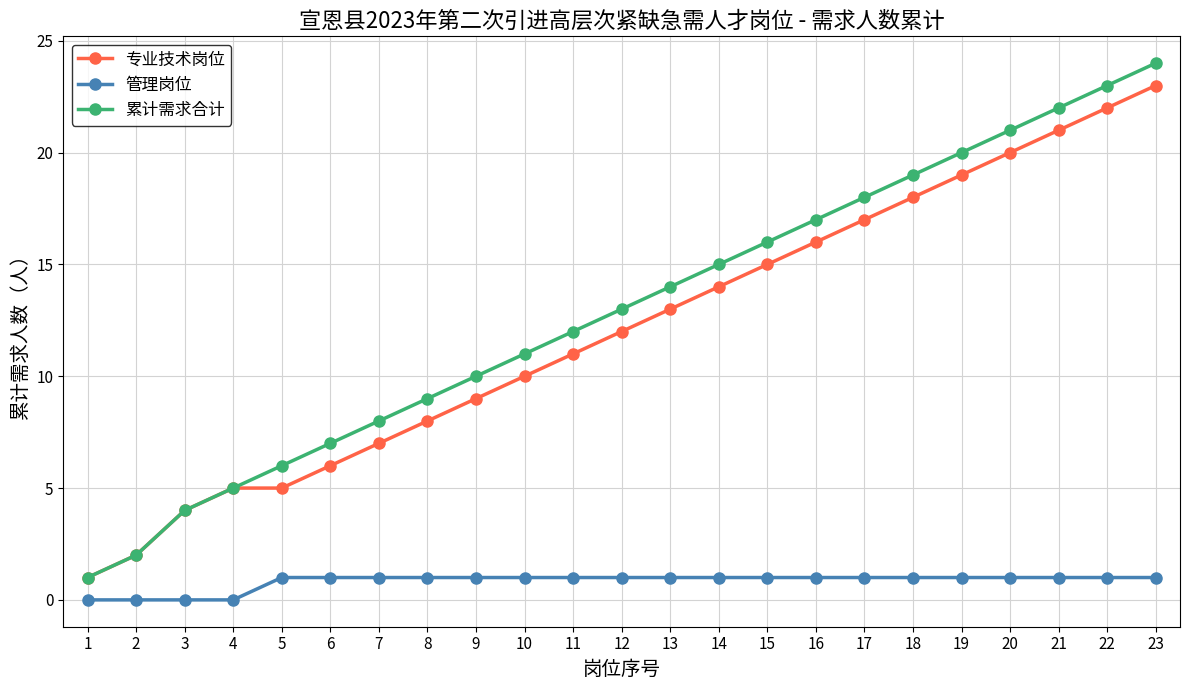

At which category is the sum across all series the highest?

23